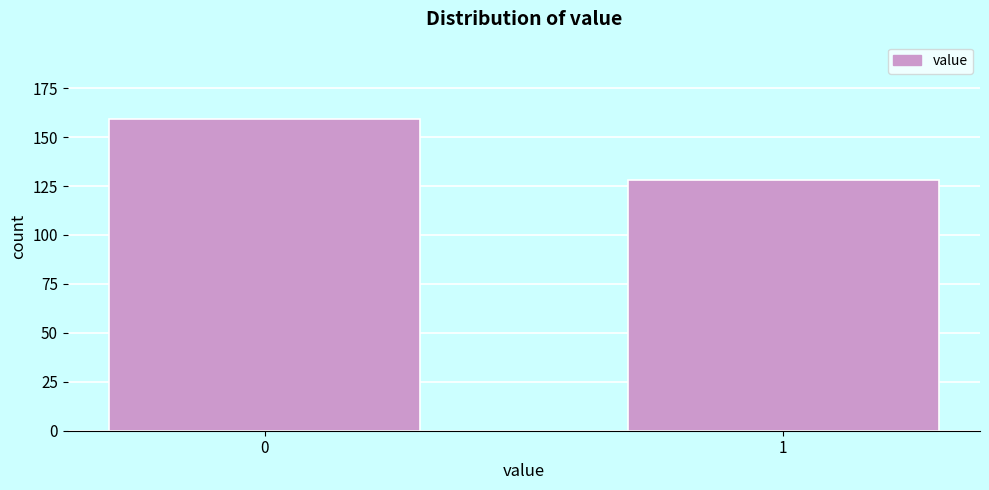

Reading left to right, transcribe all the data shown in this chart.

0=159	1=128